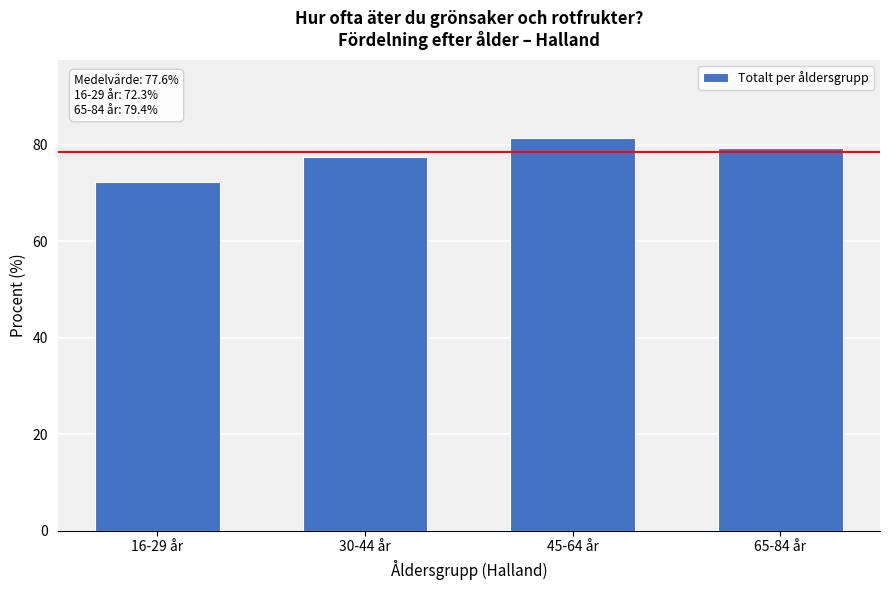

Reading left to right, what are all the values shown in this chart?

72.3	77.4	81.3	79.4